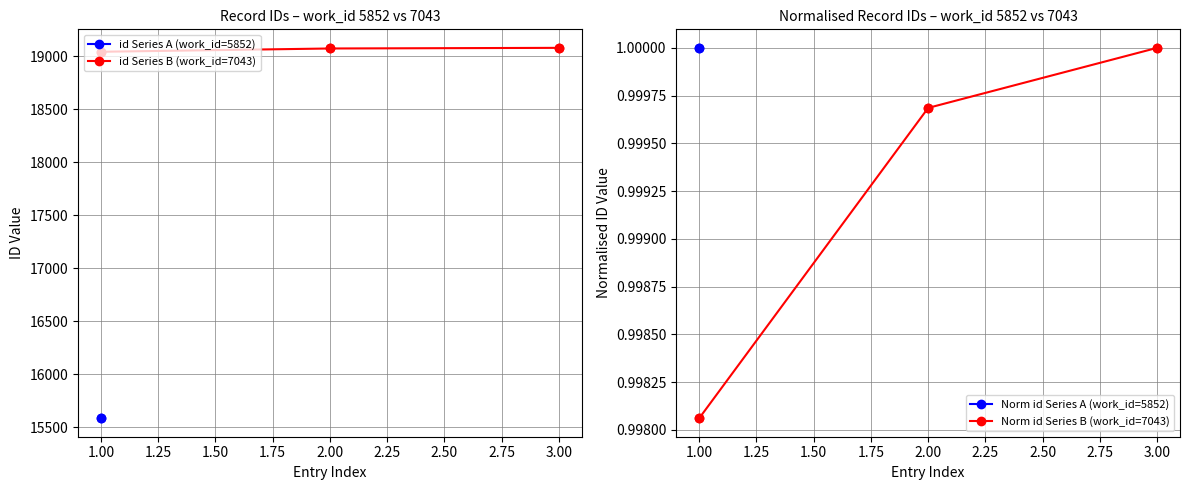

What is the value of the id Series B (work_id=7043) point at the 3rd from the left?

19080